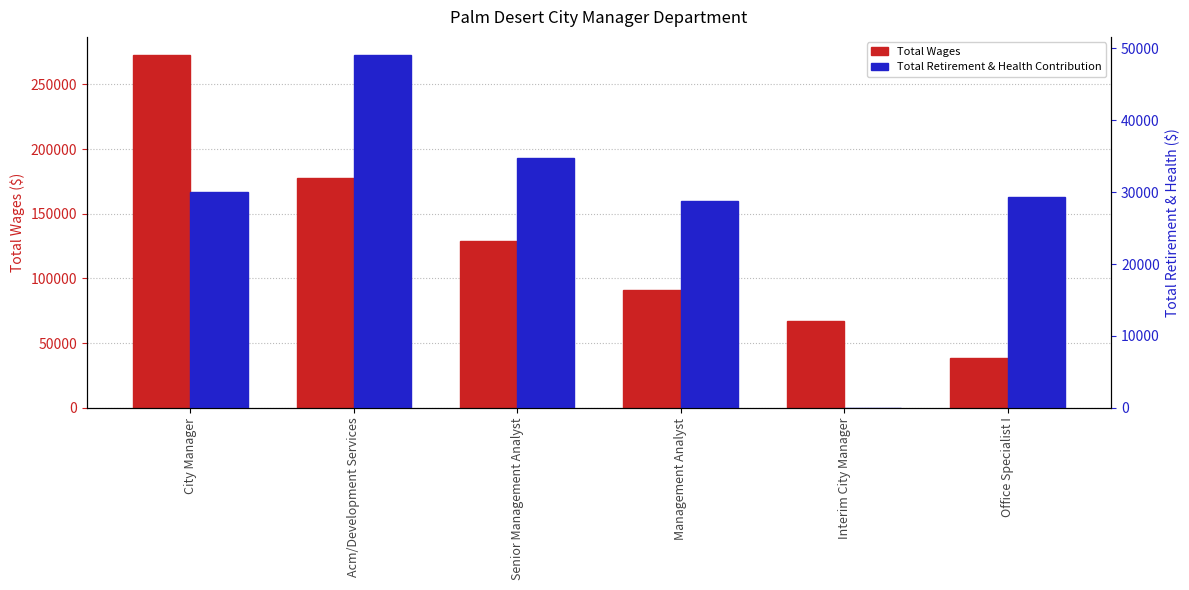

True or false: Total Wages has a value of 76835 at Acm/Development Services.

False